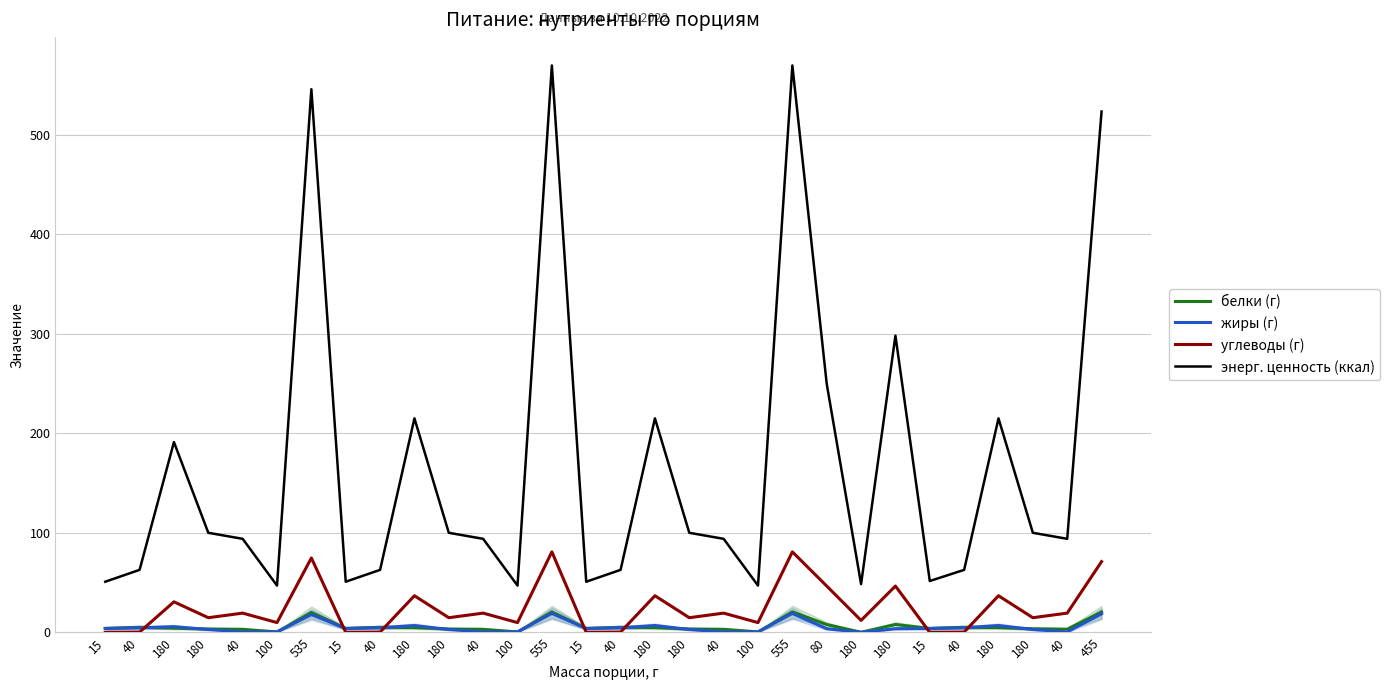

Which series has the widest spread of values?

энерг. ценность (ккал)